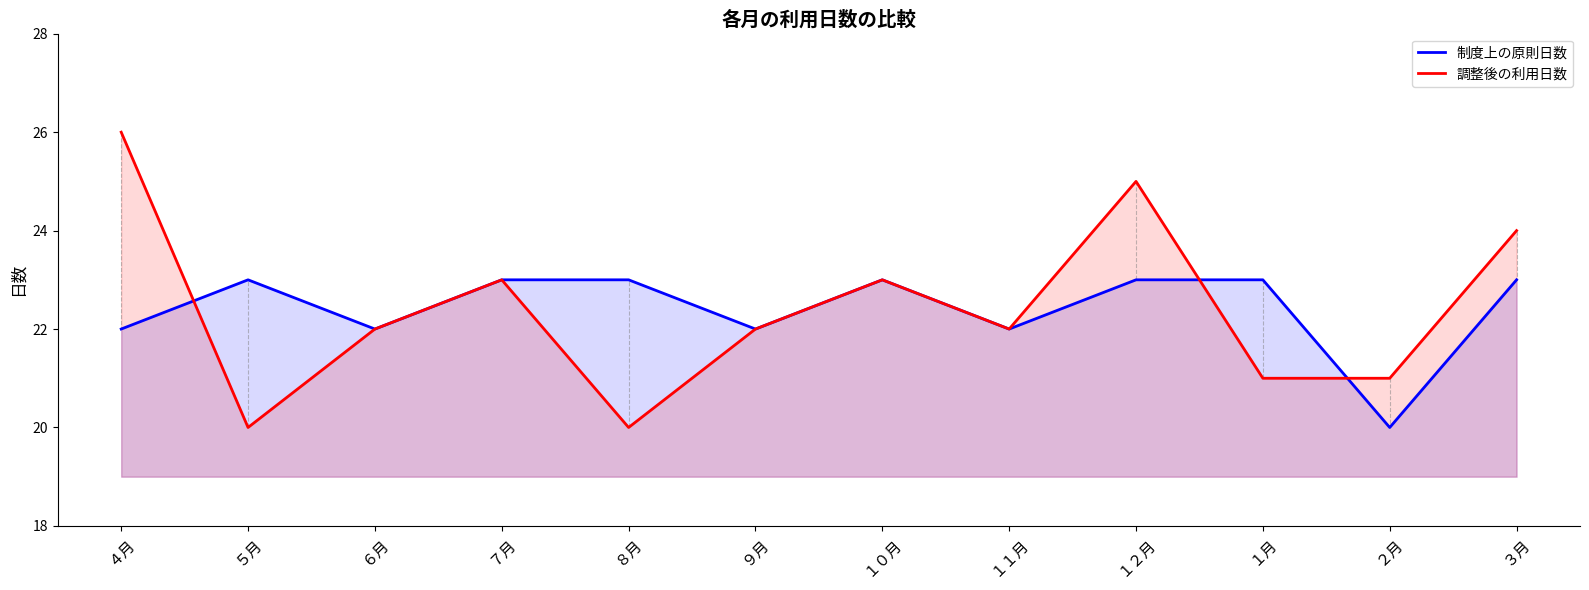

What is the value of the 調整後の利用日数 point at the 2nd from the left?

20